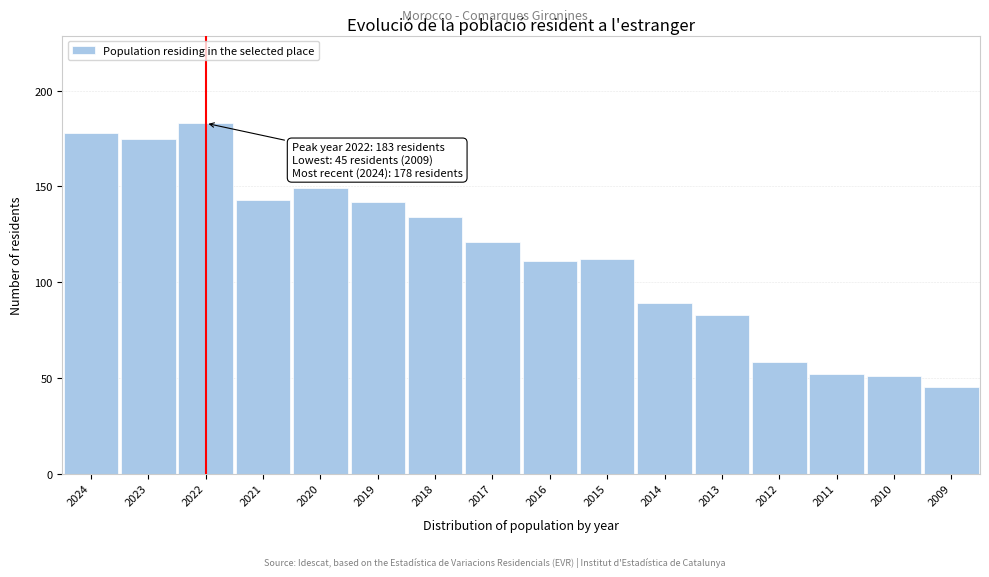

Reading left to right, what are all the values shown in this chart?

2024=178	2023=175	2022=183	2021=143	2020=149	2019=142	2018=134	2017=121	2016=111	2015=112	2014=89	2013=83	2012=58	2011=52	2010=51	2009=45